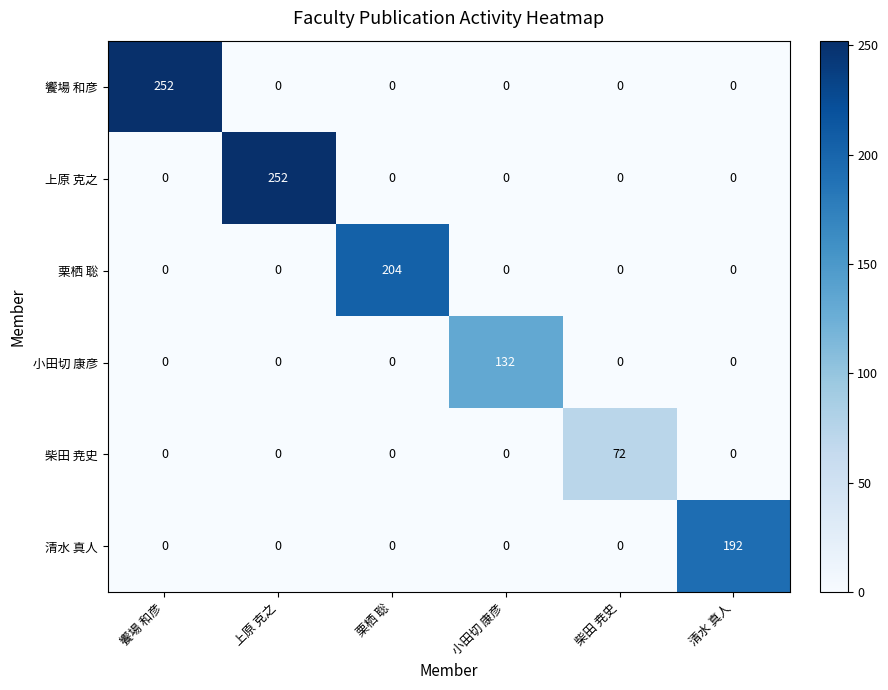

True or false: 上原 克之 has a value of -104 at 柴田 尭史.

False